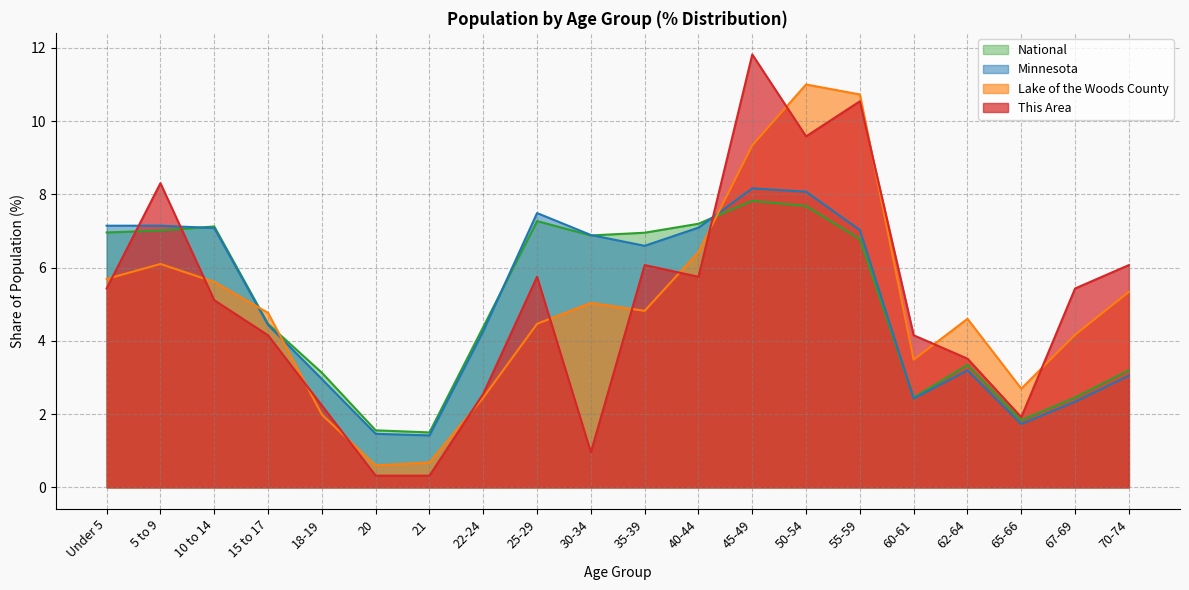

True or false: National and Lake of the Woods County intersect in this chart.

True